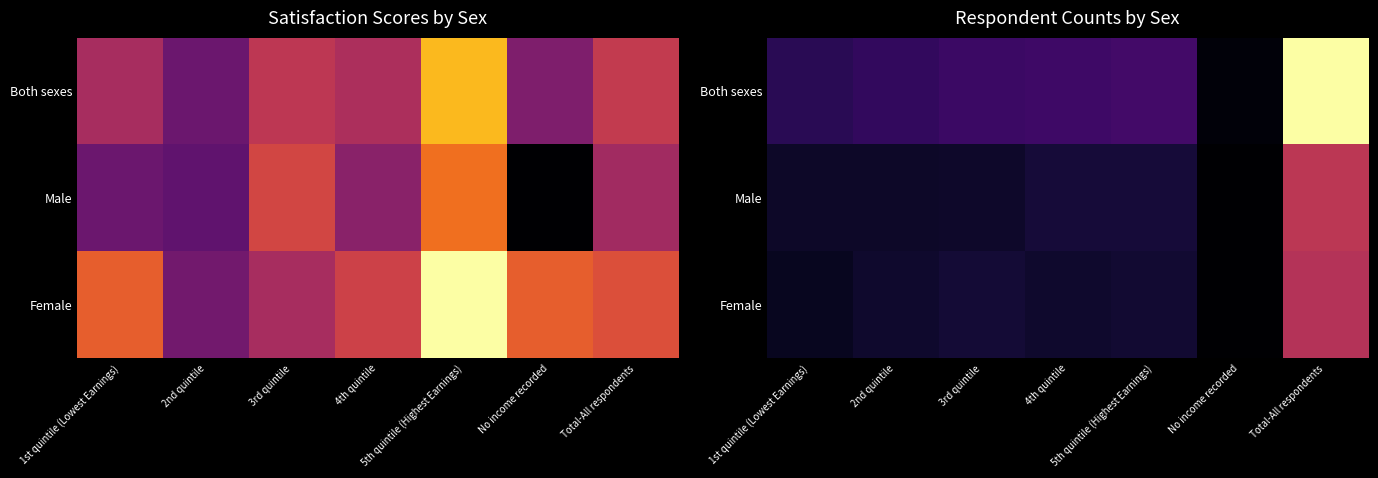

How many values in the Female series are below 228?

3